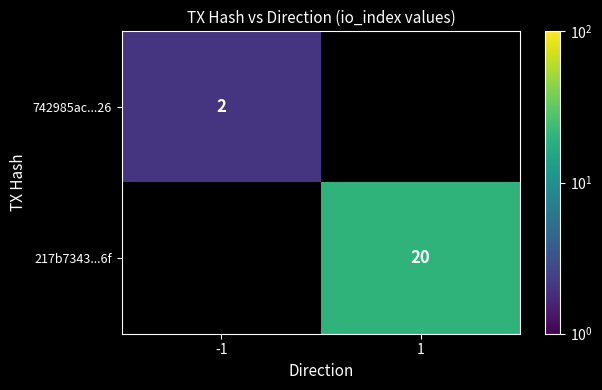

The value of 217b7343...6f at 1 is 10. True or false?

False